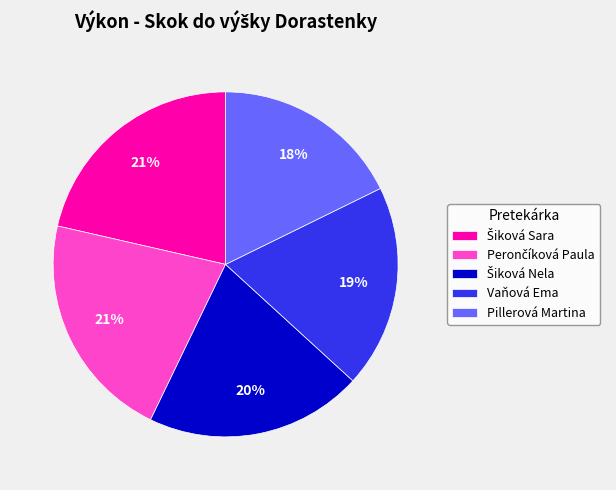

The Vaňová Ema slice represents 19% of the pie. True or false?

True